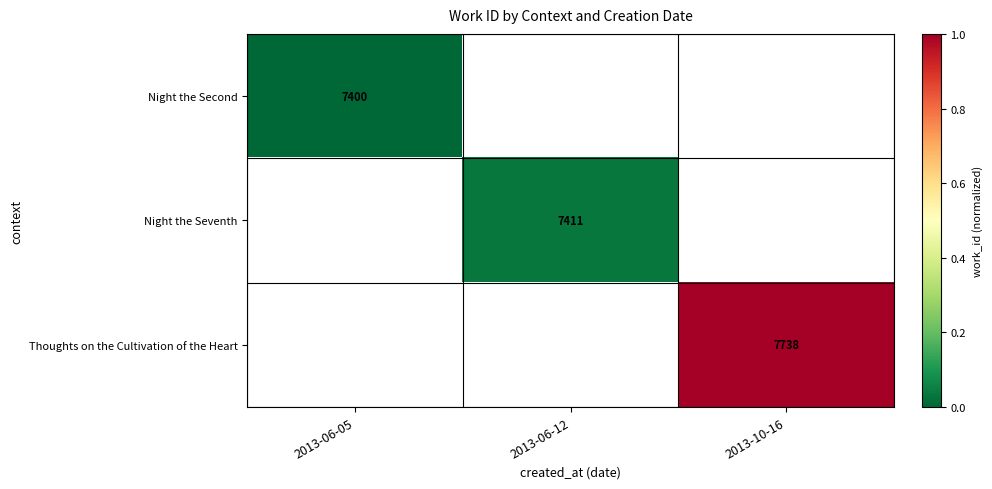

True or false: Thoughts on the Cultivation of the Heart has a value of 4117 at 2013-10-16.

False